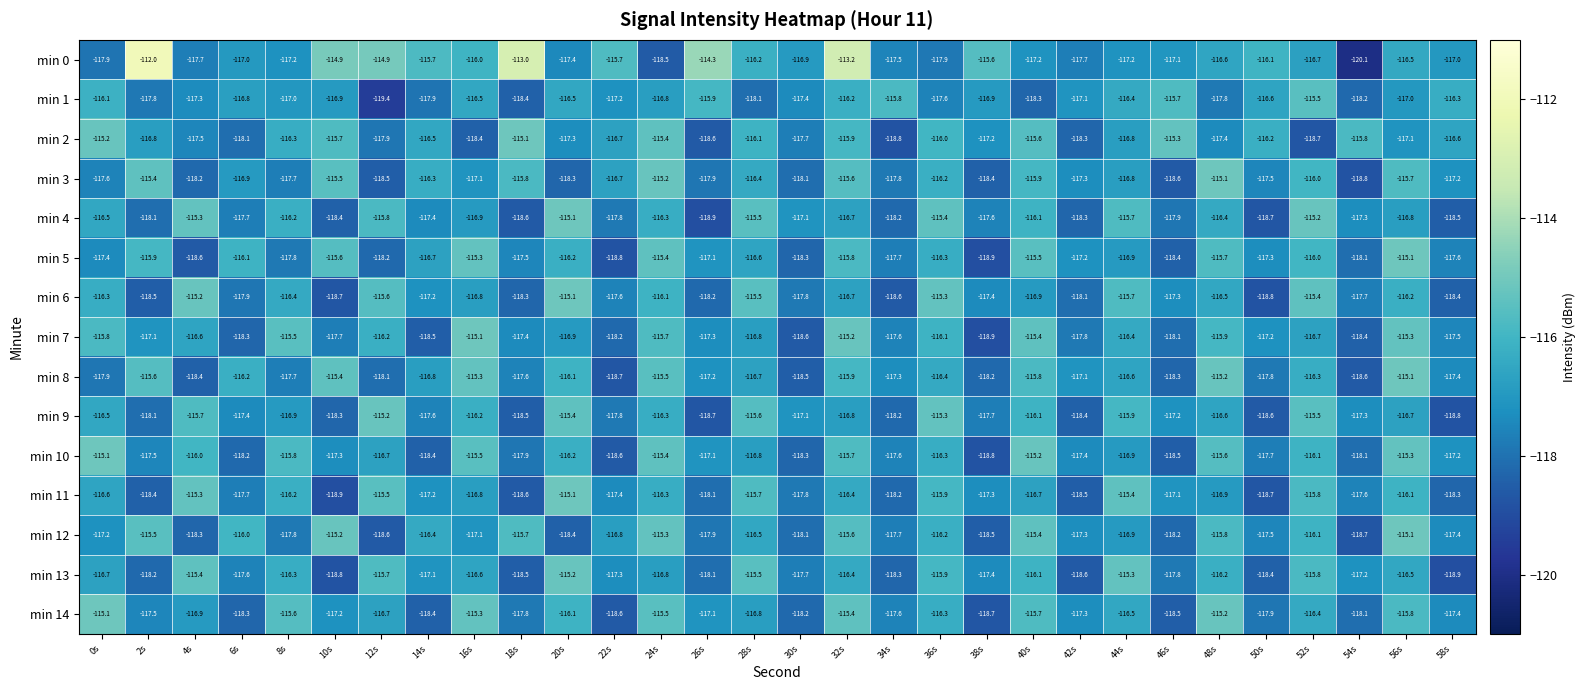

Where does the min 2 series first go above -116?

0s